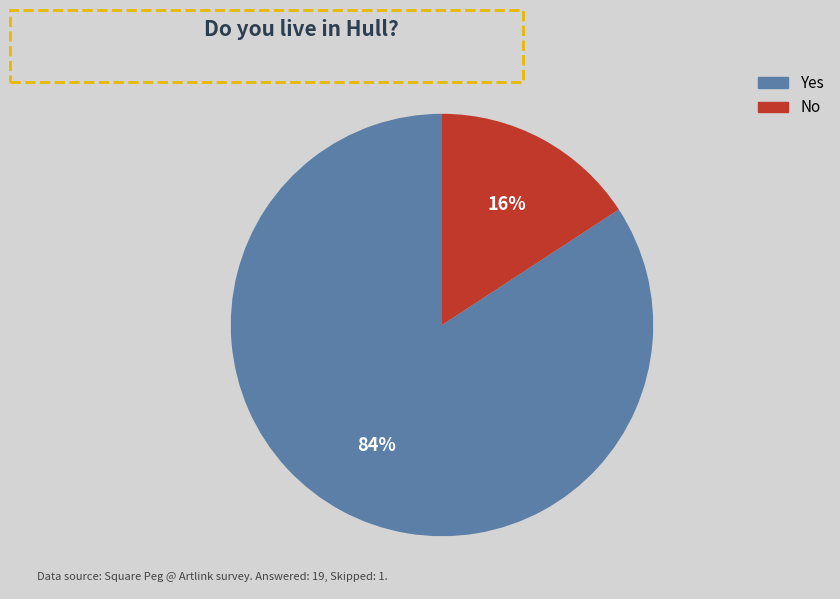

Rank the categories by value from highest to lowest.

Yes, No